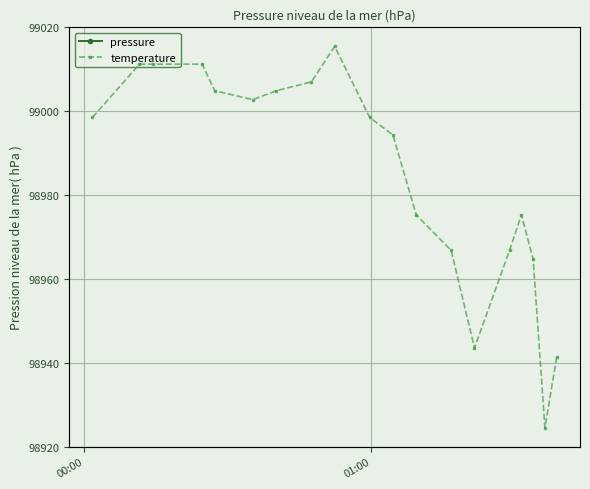

Count the number of categories in the chart.

19